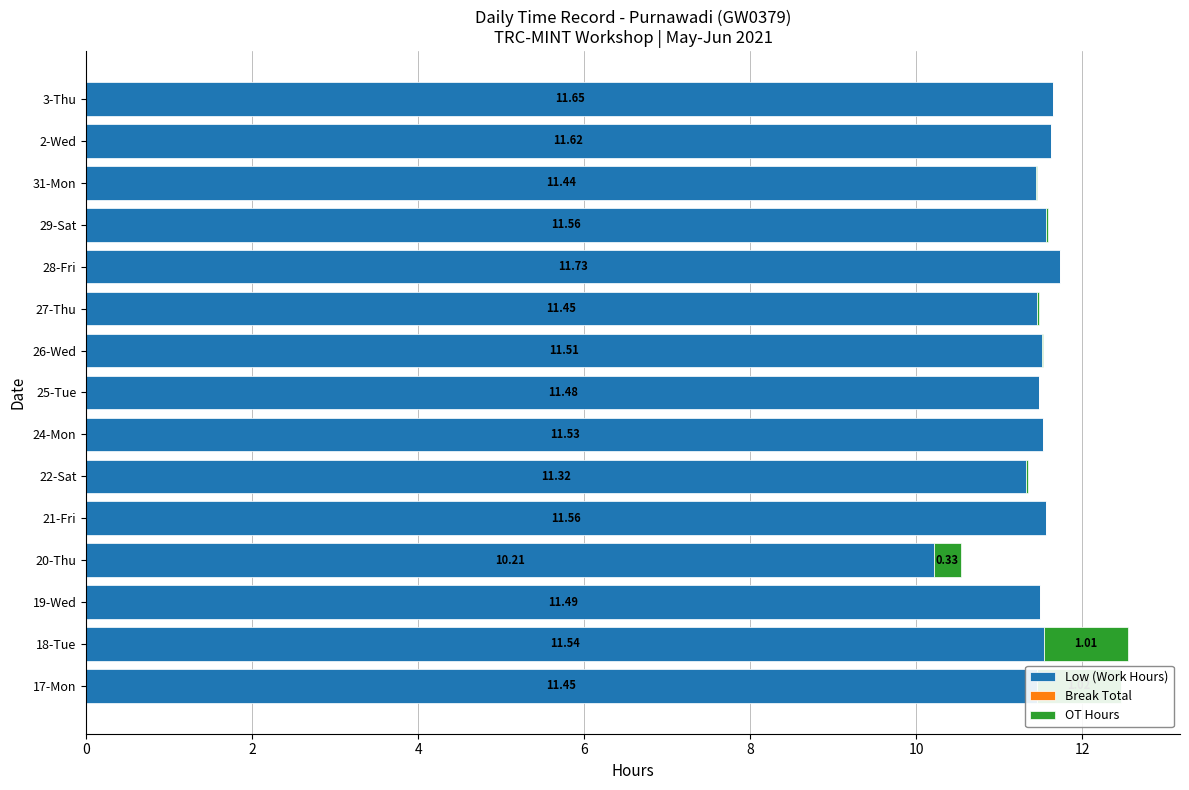

What is the average value of the Break Total series?

0.8